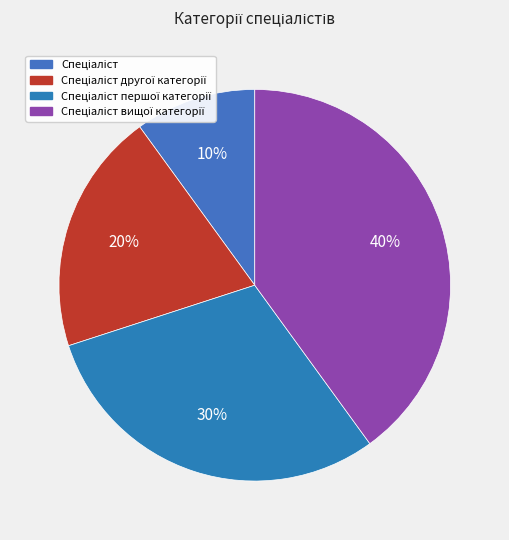

Which slice is the largest?

Спеціаліст вищої категорії